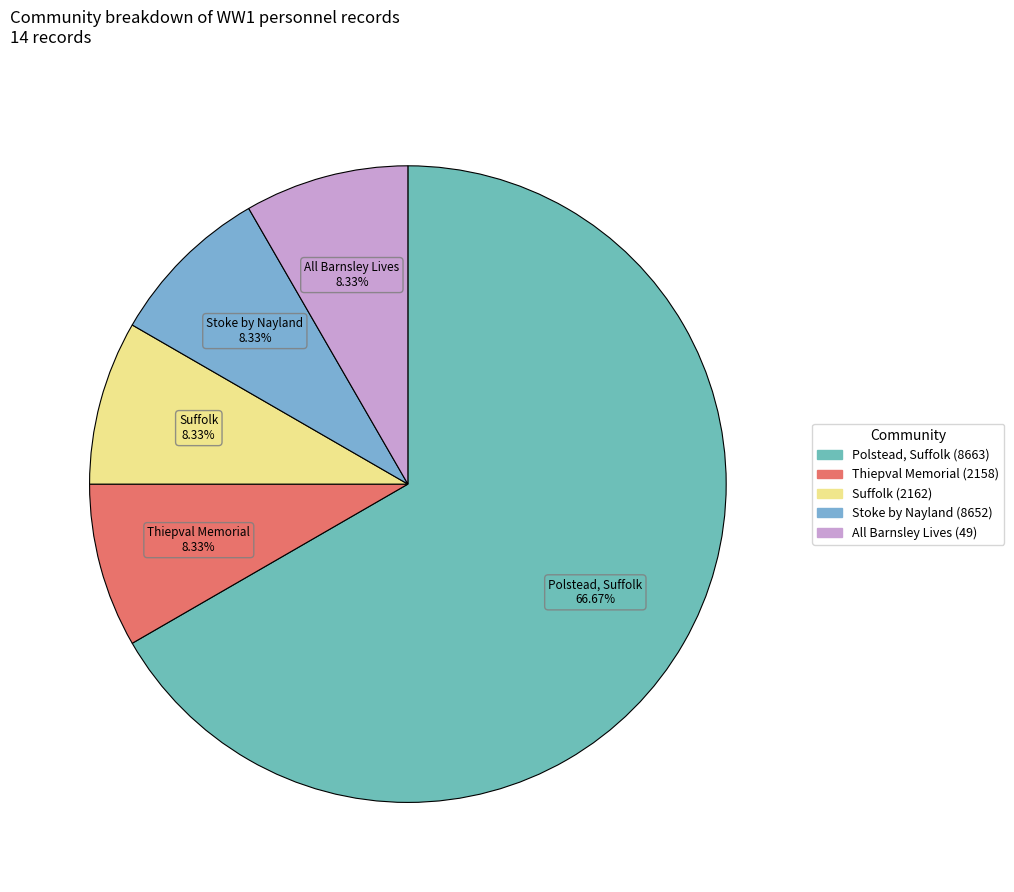

How many segments does this pie chart have?

5